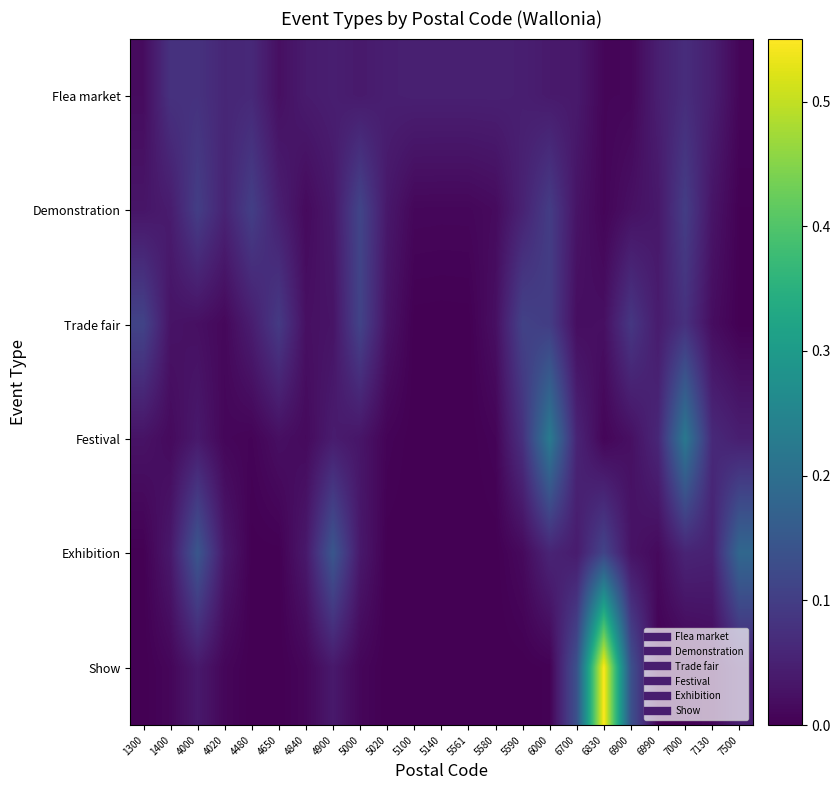

What is the spread (max minus min) of values at 6990?

0.1